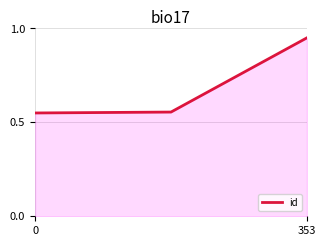

How many categories are shown in the chart?

3